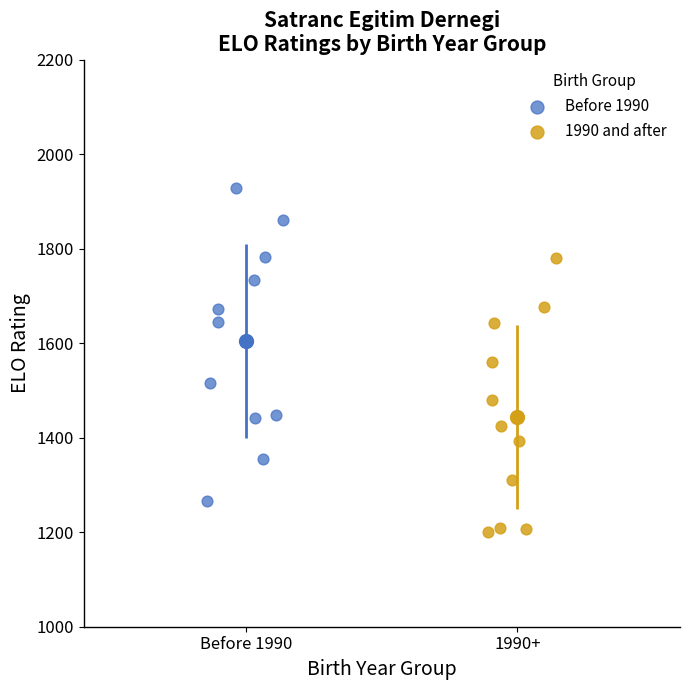

Which series contains the highest Y value?

Before 1990